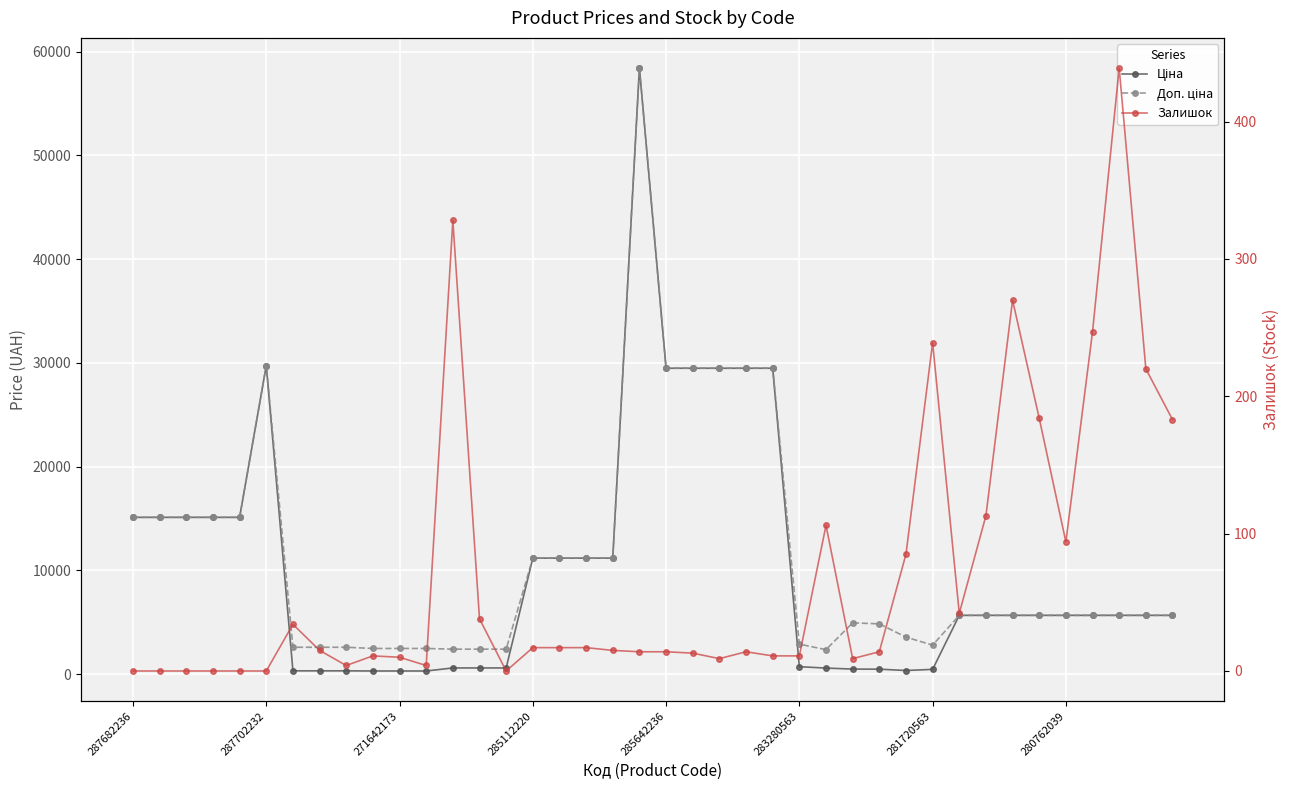

True or false: Ціна and Доп. ціна cross at least once.

False